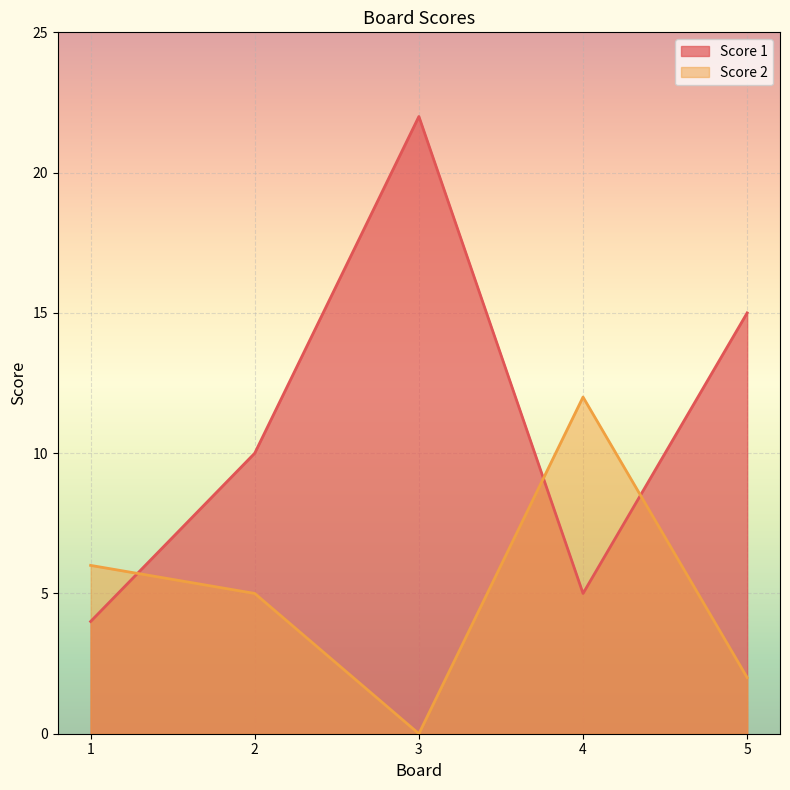

Reading right to left, transcribe all the data shown in this chart.

Score 1: 15	5	22	10	4
Score 2: 2	12	0	5	6